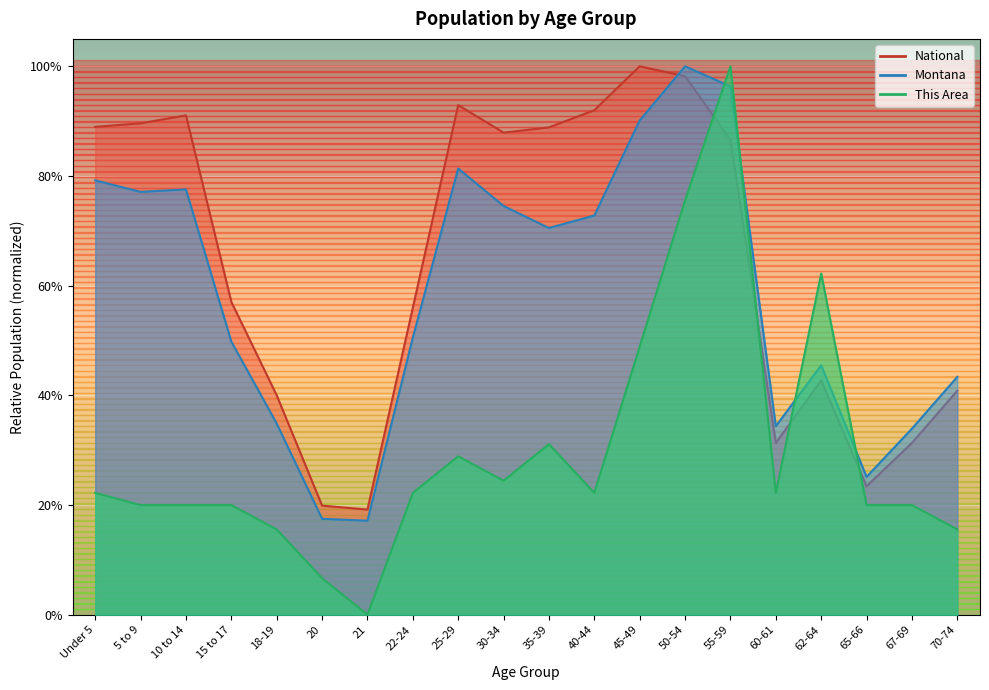

Count the number of data series in this chart.

3